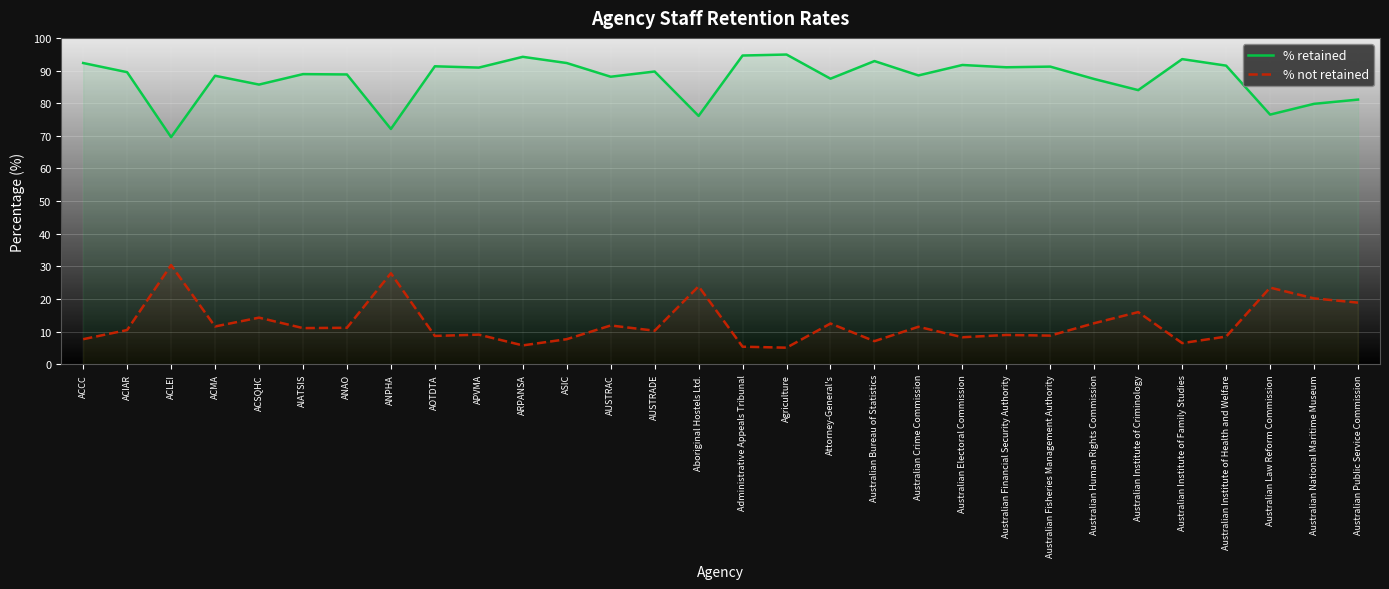

What is the maximum value shown in the chart?

94.9